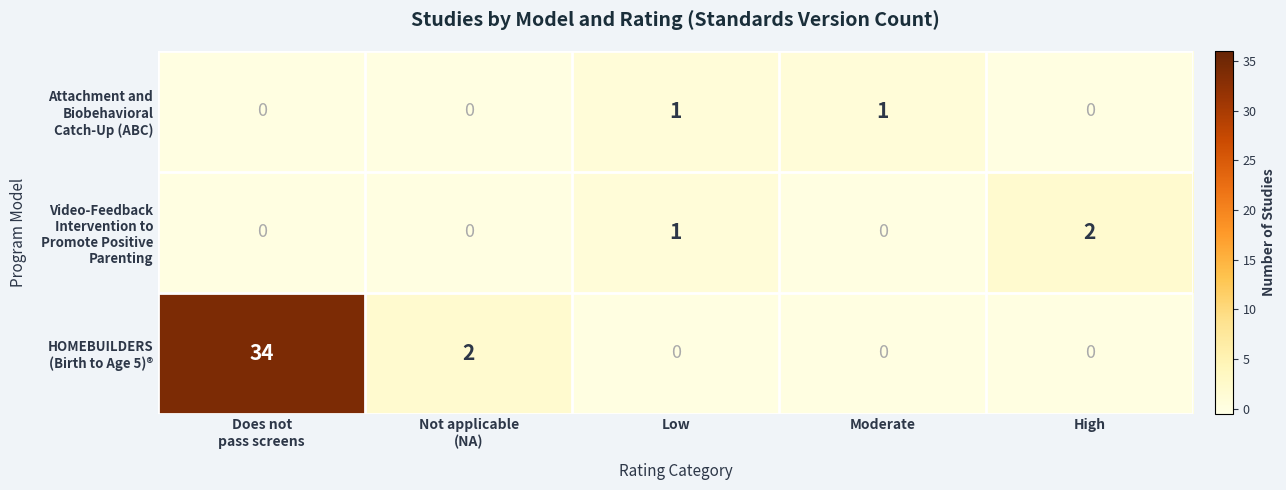

What is the greatest value displayed?

34